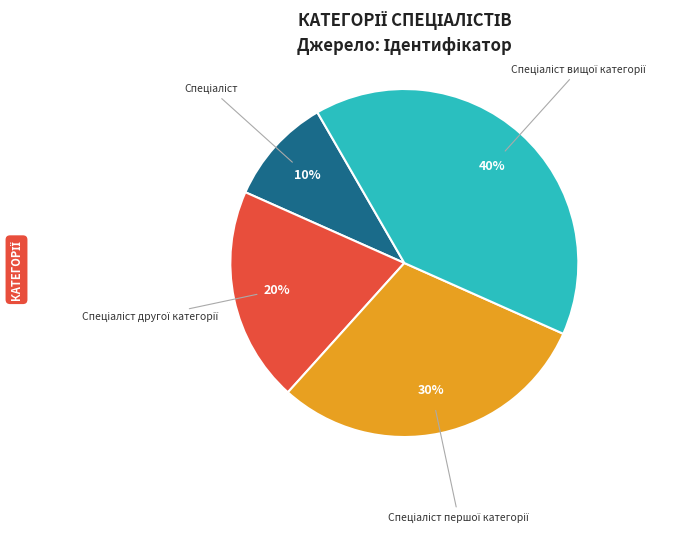

How many segments does this pie chart have?

4